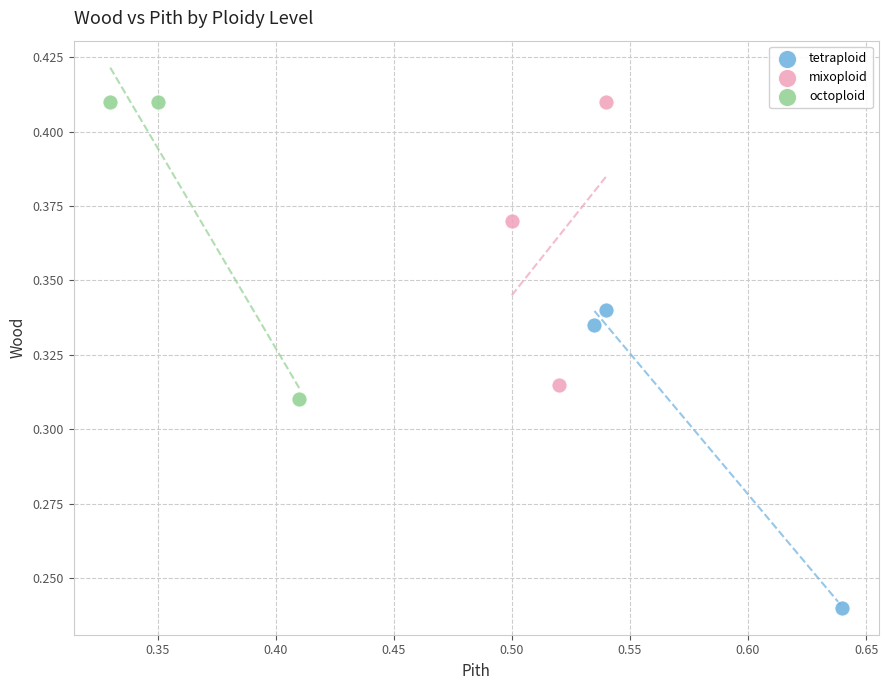

What are all the series names shown in the legend?

tetraploid, mixoploid, octoploid